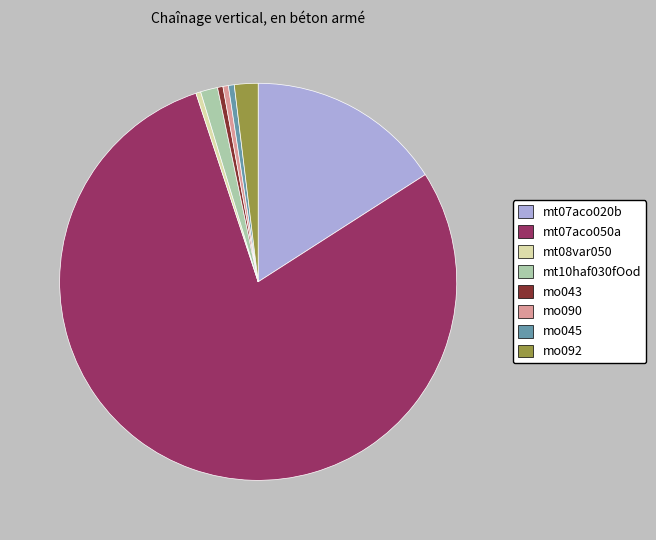

Which has a higher value, mt07aco020b or mo045?

mt07aco020b